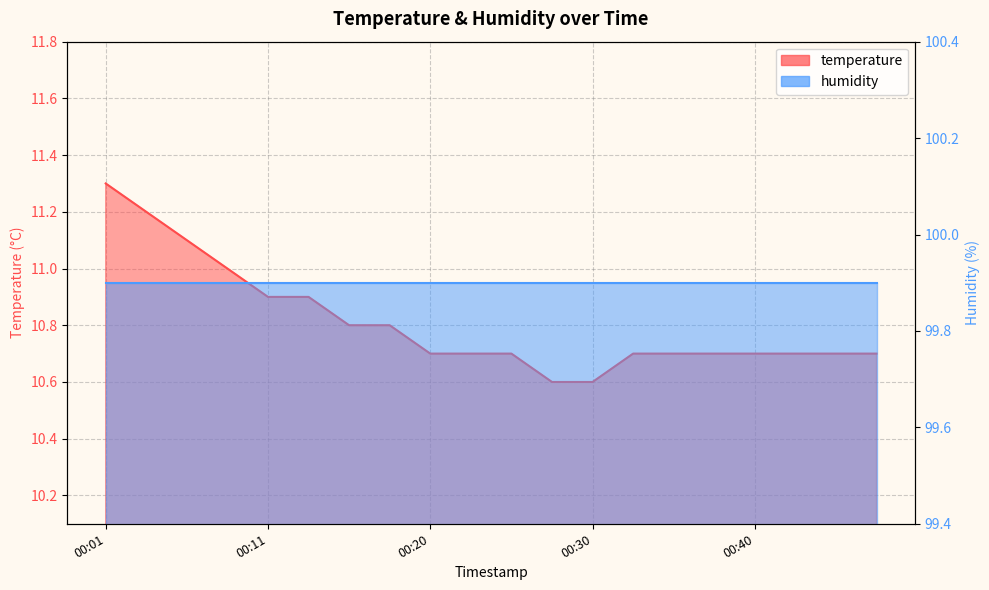

Reading left to right, what are all the values shown in this chart?

00:01=11.3	00:03=11.2	00:06=11.1	00:08=11.0	00:11=10.9	00:13=10.9	00:15=10.8	00:18=10.8	00:20=10.7	00:23=10.7	00:25=10.7	00:28=10.6	00:30=10.6	00:32=10.7	00:35=10.7	00:37=10.7	00:40=10.7	00:42=10.7	00:45=10.7	00:47=10.7